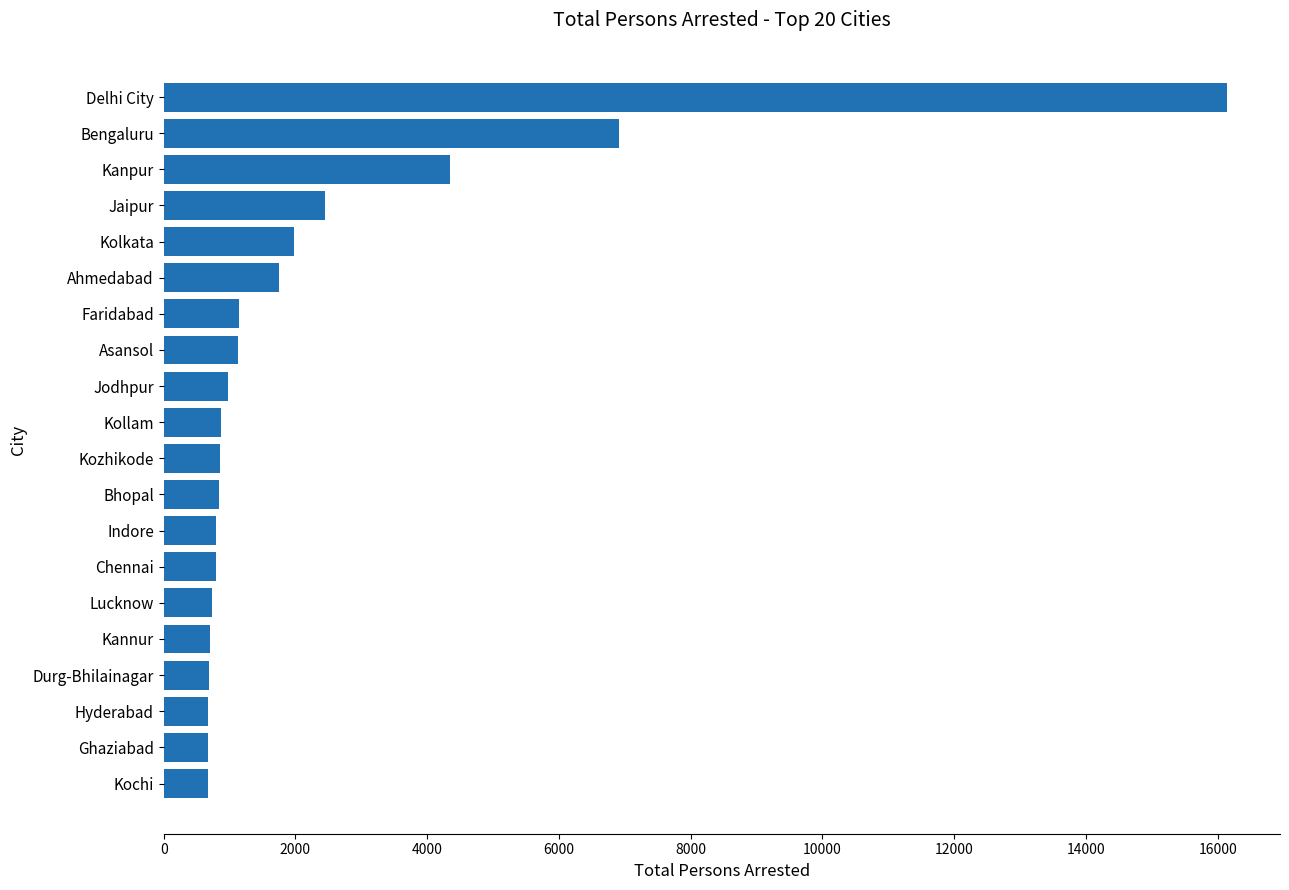

What is the difference between the maximum and second lowest values?

15462